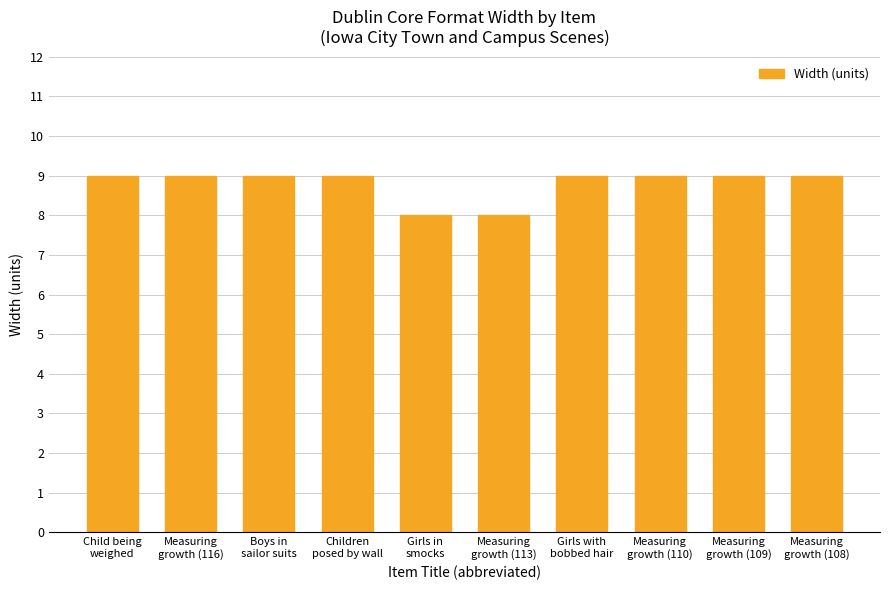

Does the chart contain stacked bars?

No